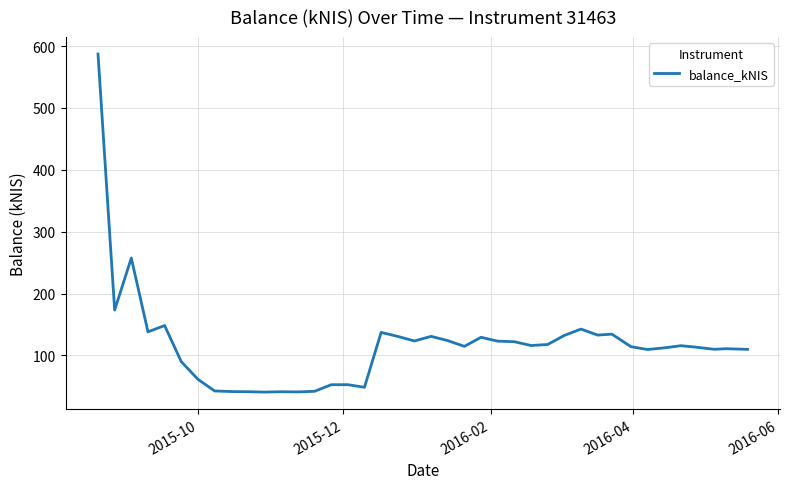

How many lines are shown in the chart?

1